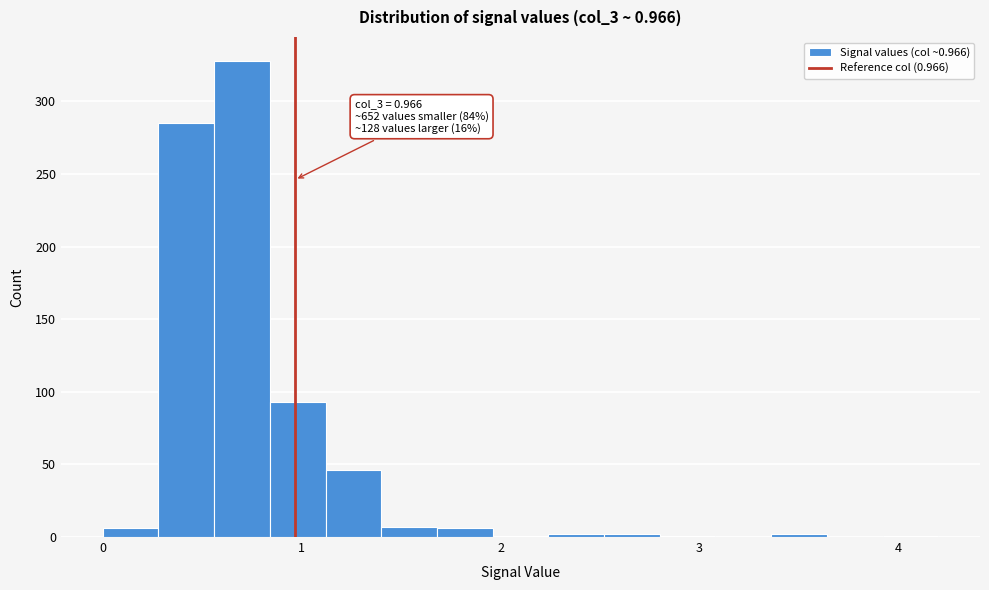

Read against the x-axis, roughly where is the centre of the tallest bar?

0.7